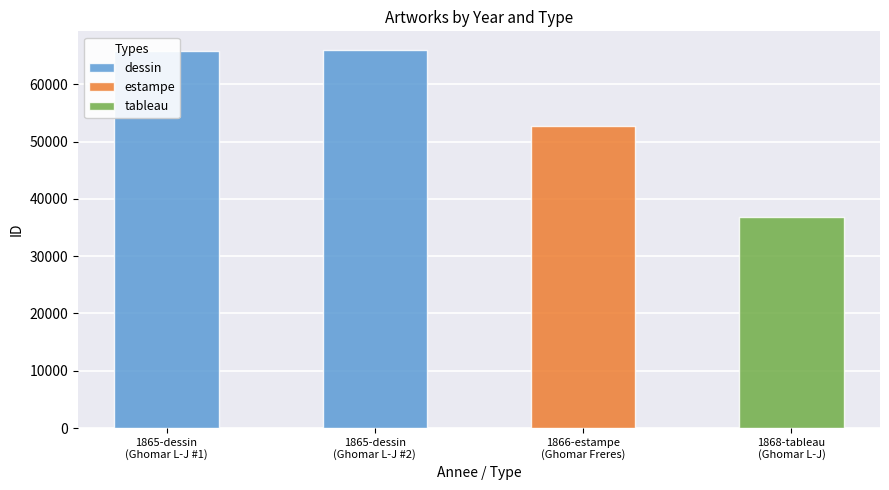

What is the value of the 2nd bar from the left?

65816